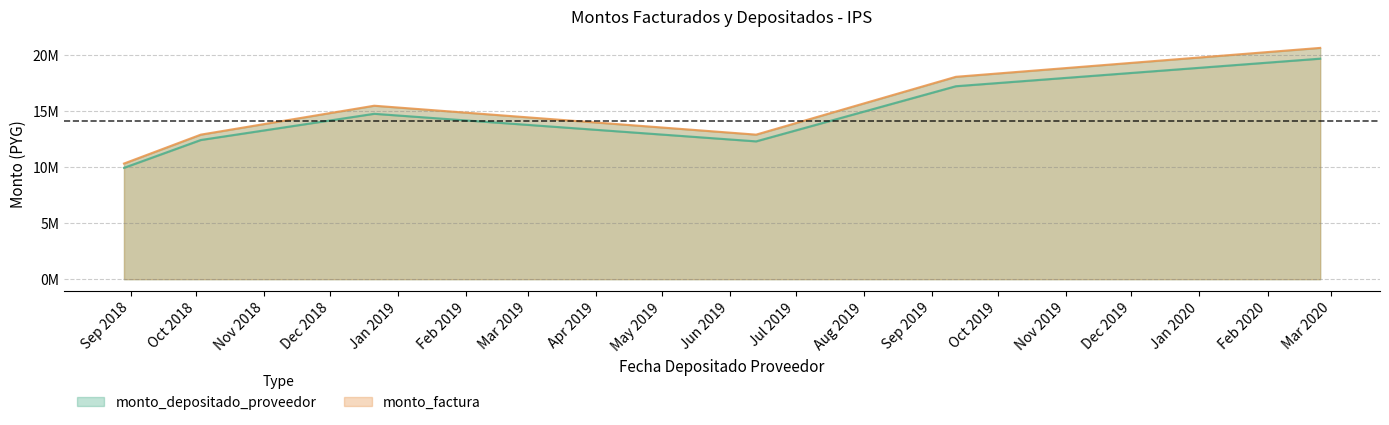

True or false: monto_depositado_proveedor and monto_factura cross at least once.

False